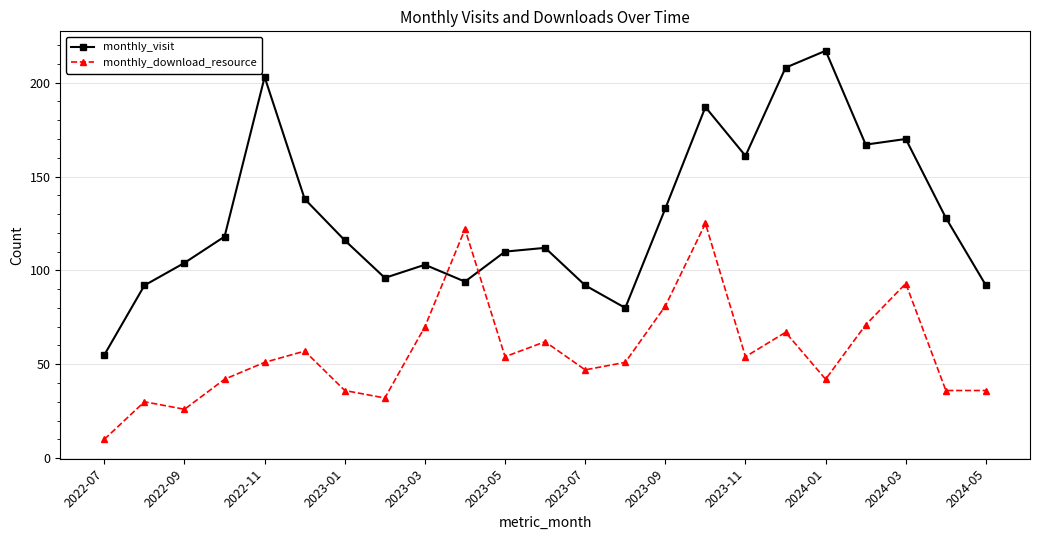

Does the chart have visible grid lines?

Yes